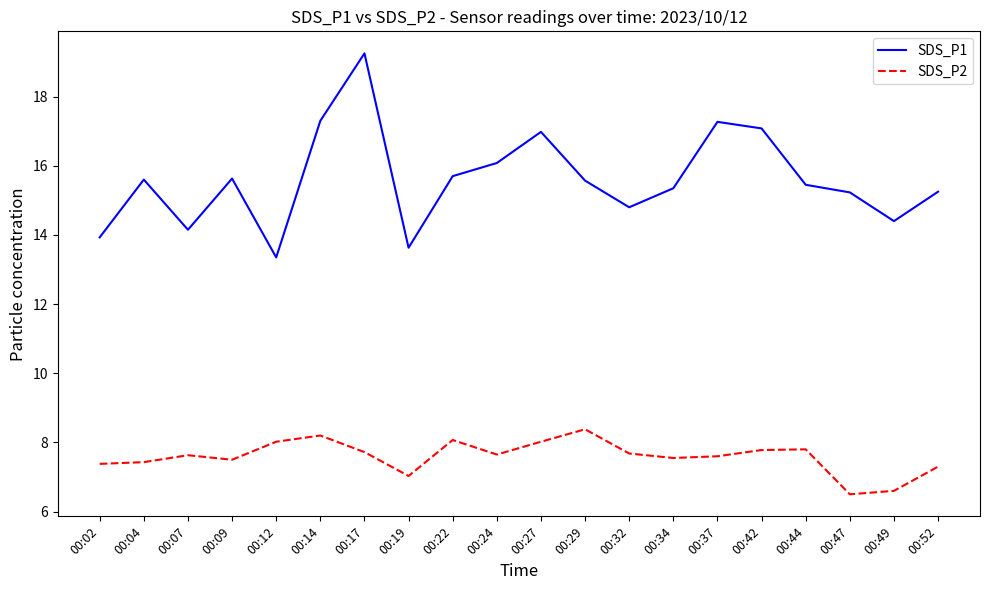

Rank the series by their average value, from highest to lowest.

SDS_P1, SDS_P2